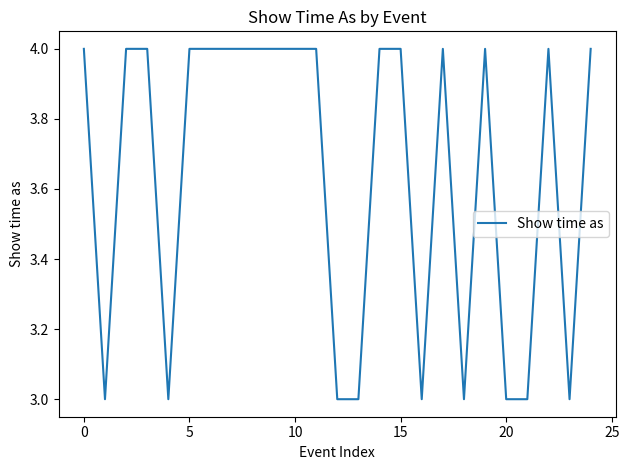

What is the difference between the maximum and minimum values?

1